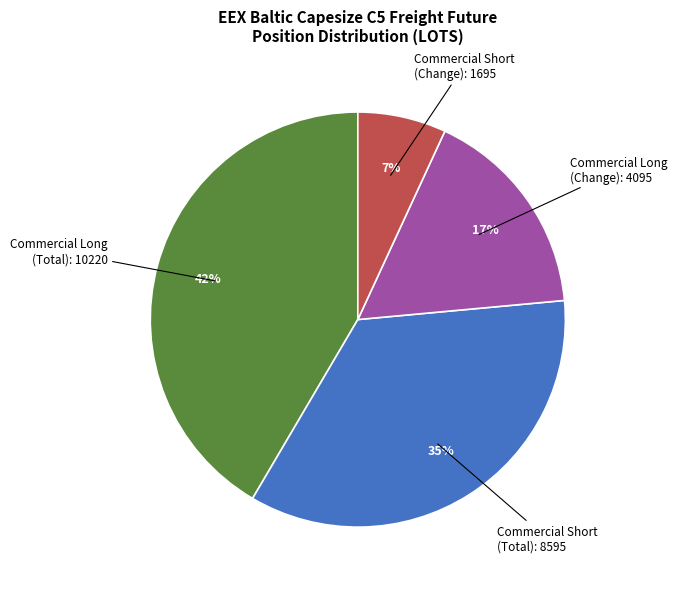

Does any single category account for the majority?

No